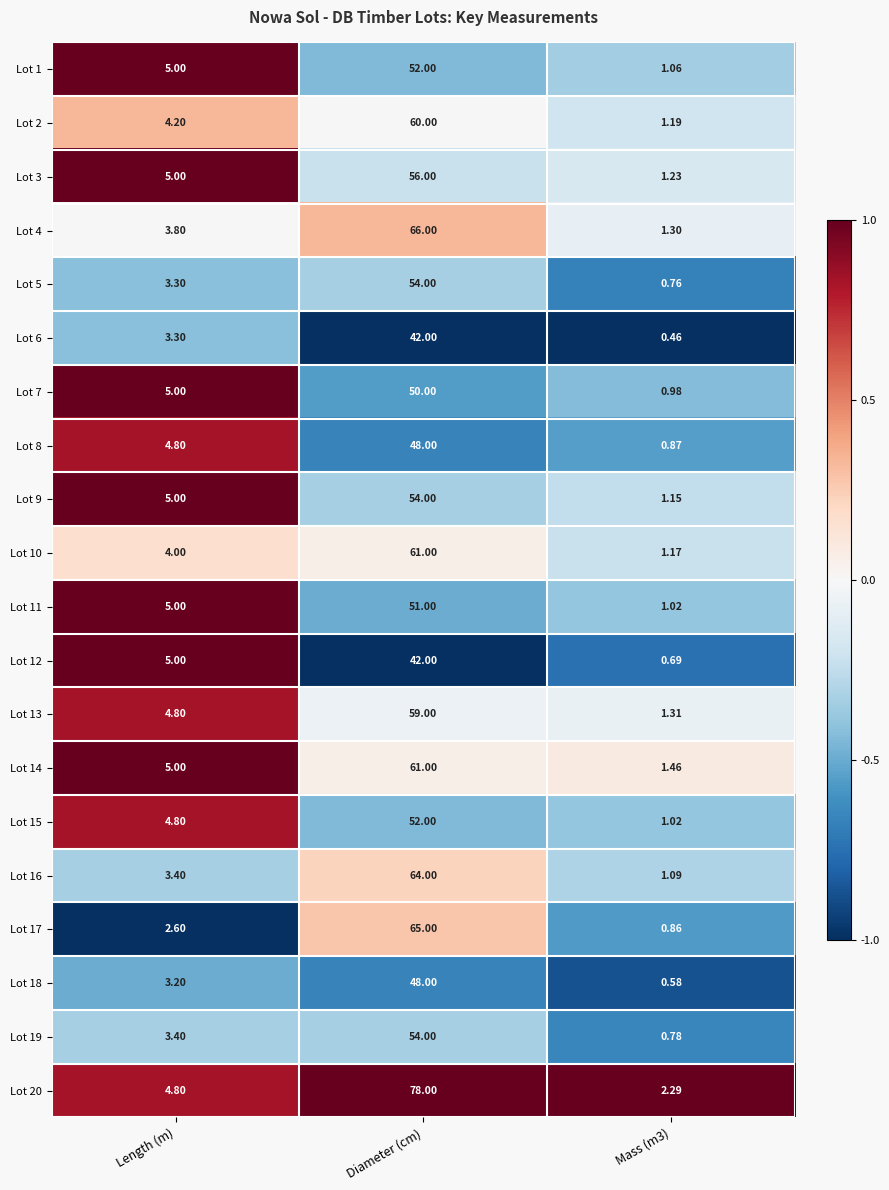

At which label does Lot 8 reach its peak?

Diameter (cm)